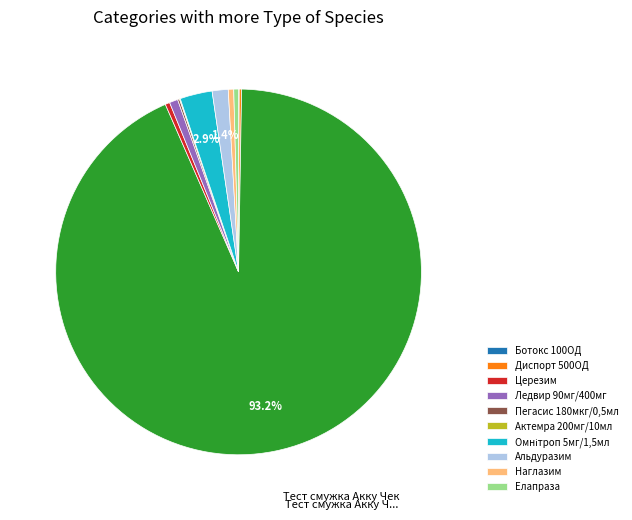

Is there any slice that represents more than half of the pie?

Yes